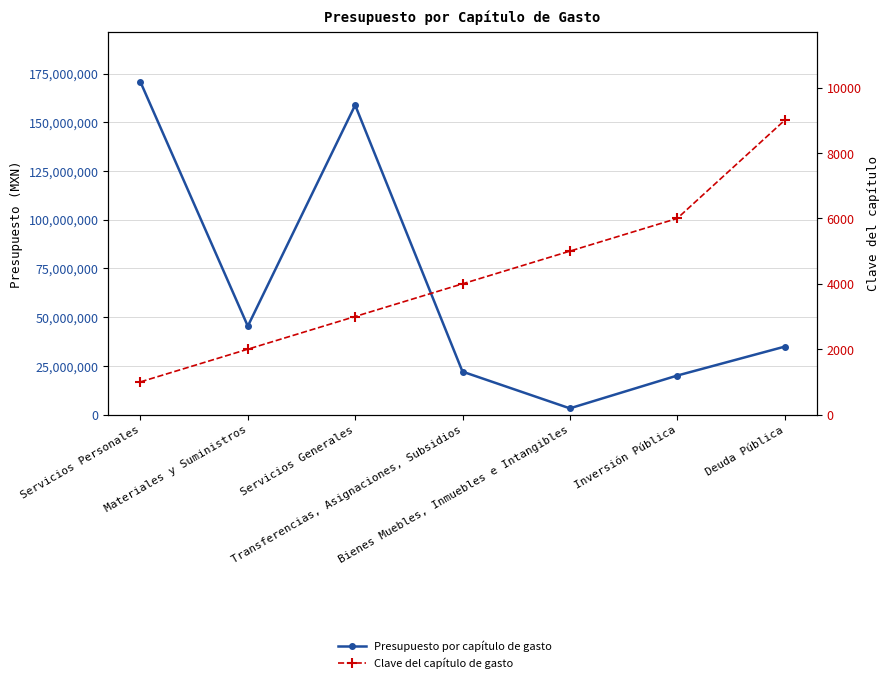

True or false: Clave del capítulo de gasto and Presupuesto por capítulo de gasto intersect in this chart.

False